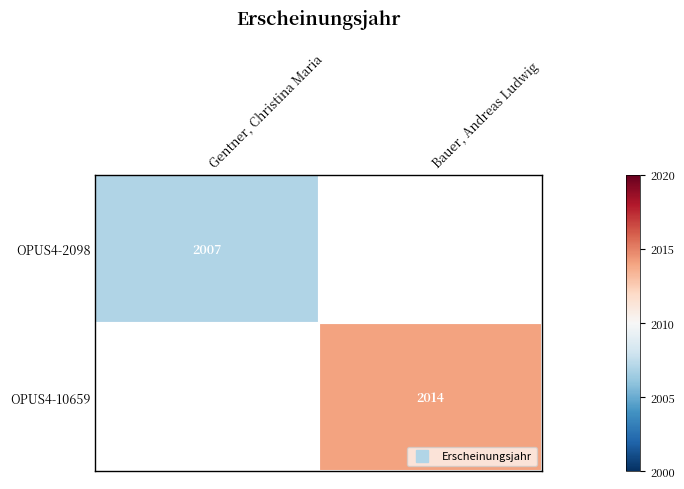

Which label corresponds to the largest value in the chart?

Bauer, Andreas Ludwig